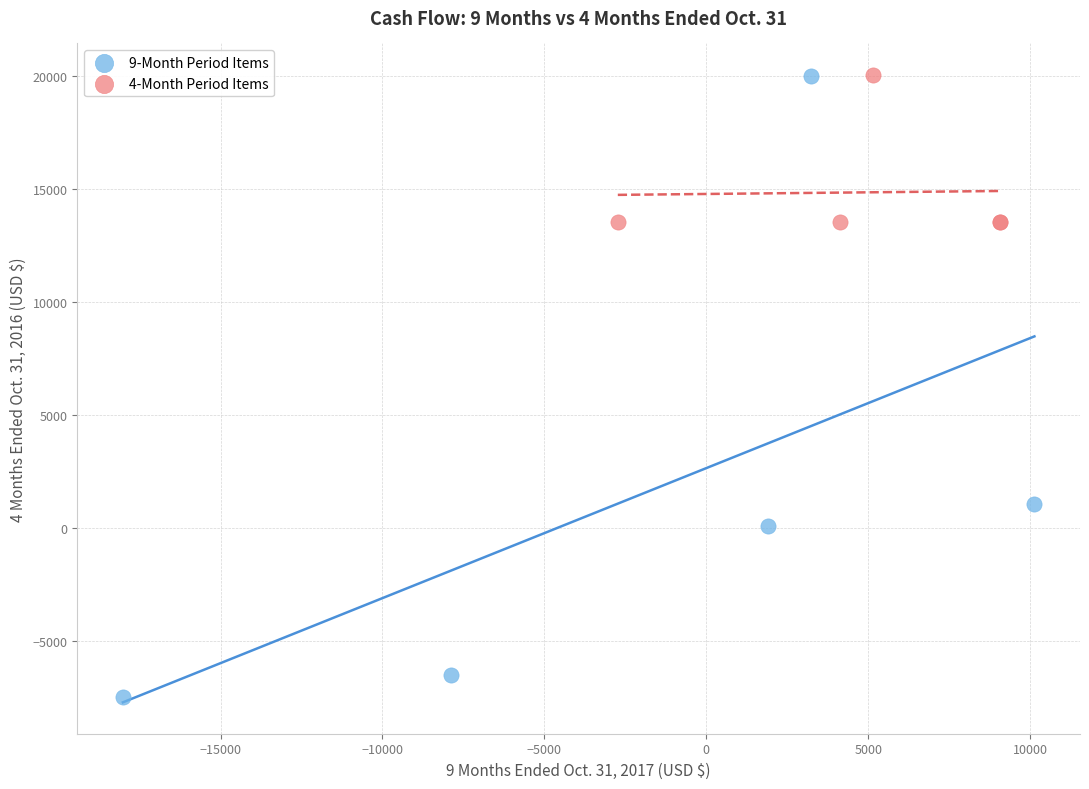

Which series reaches the minimum Y coordinate?

9-Month Period Items